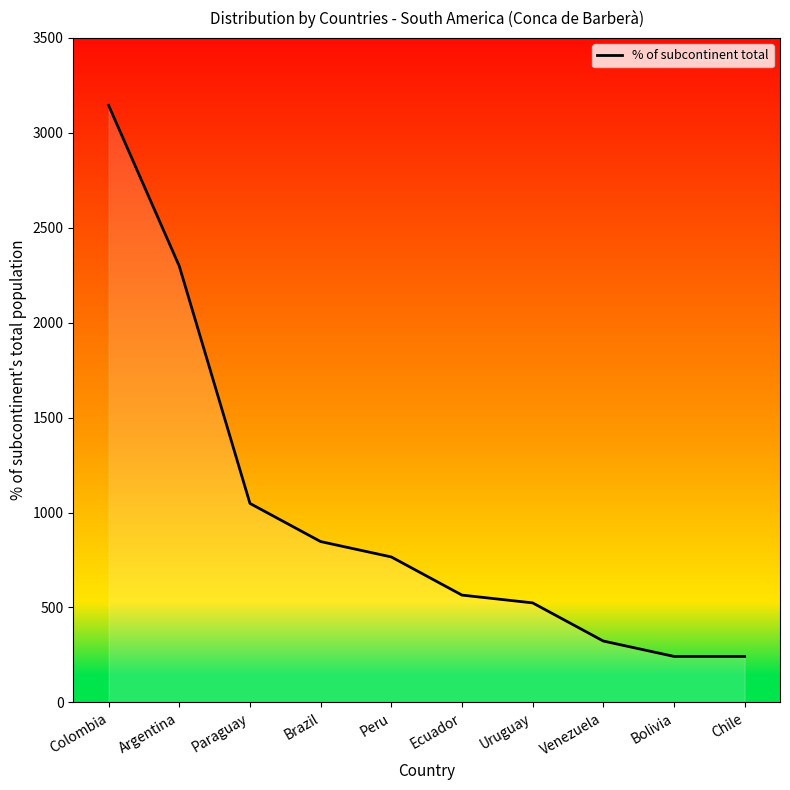

What is the greatest value displayed?

3145